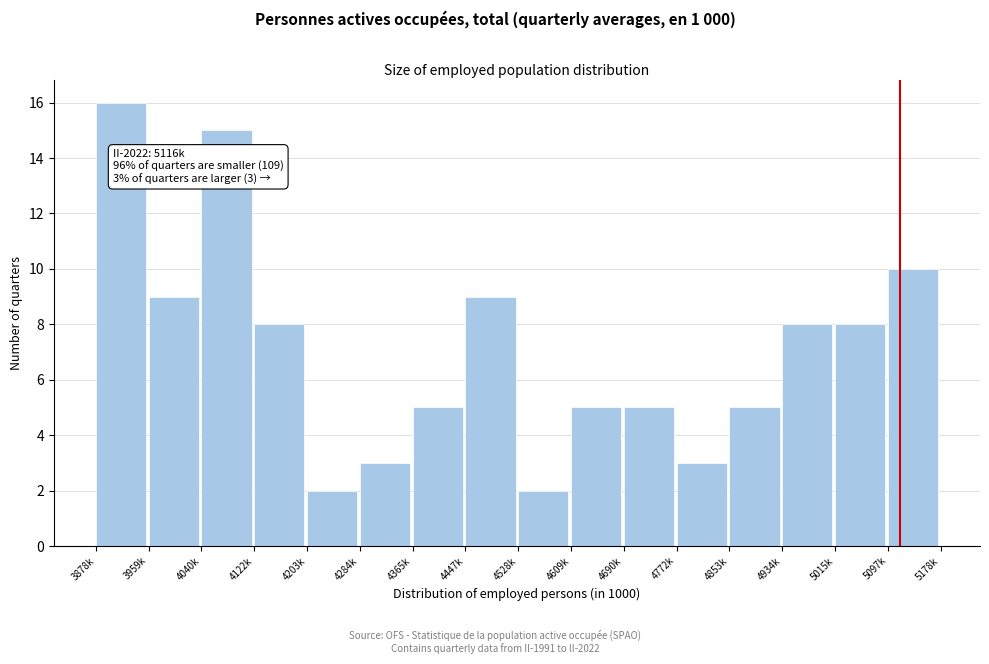

Reading right to left, transcribe all the data shown in this chart.

10	8	8	5	3	5	5	2	9	5	3	2	8	15	9	16